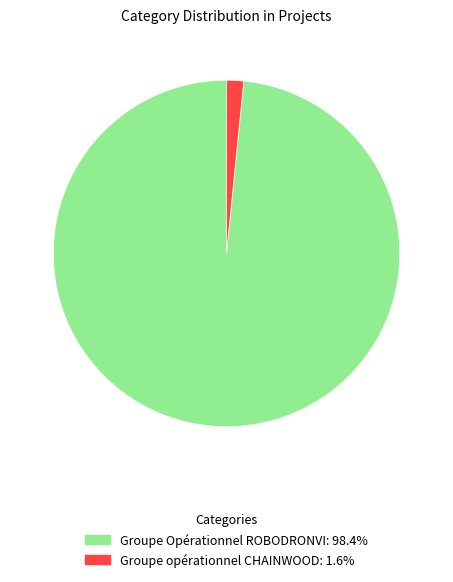

Which slice represents more than half of the pie?

Groupe Opérationnel ROBODRONVI